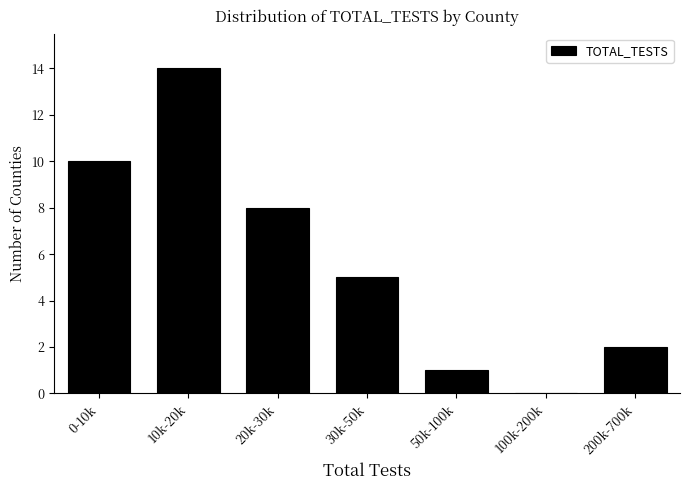

Reading left to right, what are all the values shown in this chart?

0-10k=10	10k-20k=14	20k-30k=8	30k-50k=5	50k-100k=1	100k-200k=0	200k-700k=2